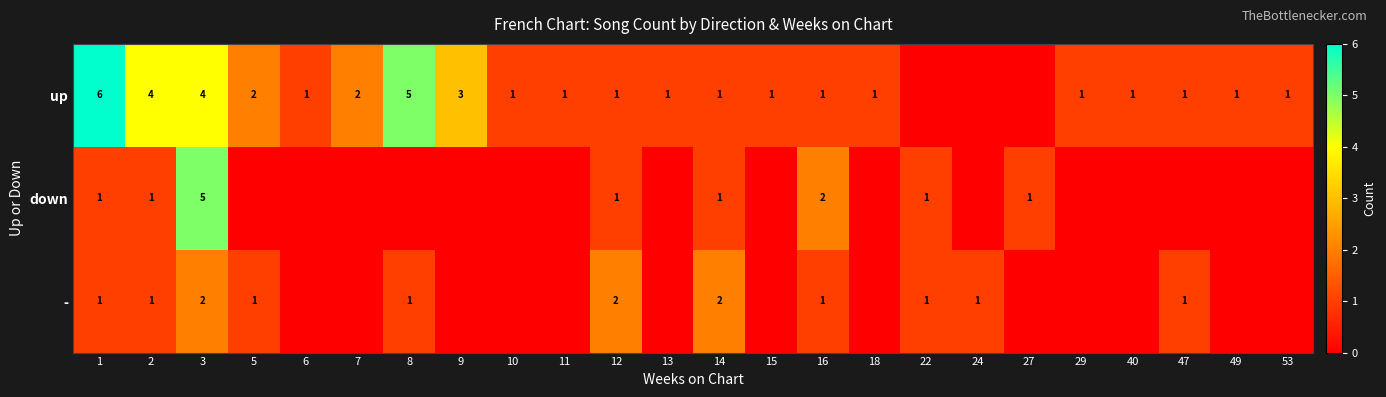

The value of up at 15 is 1. True or false?

True